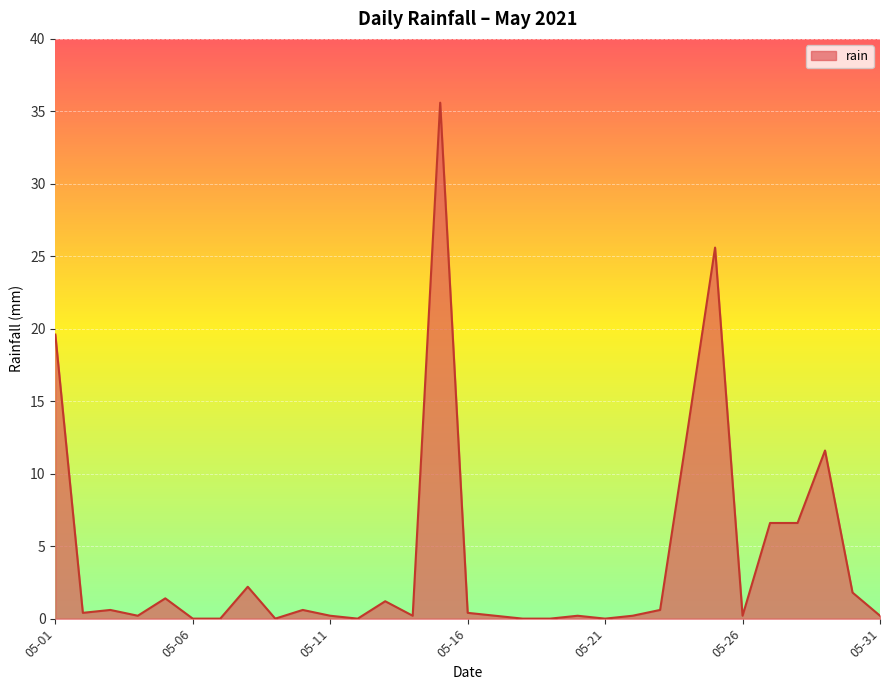

What is the greatest value displayed?

35.6